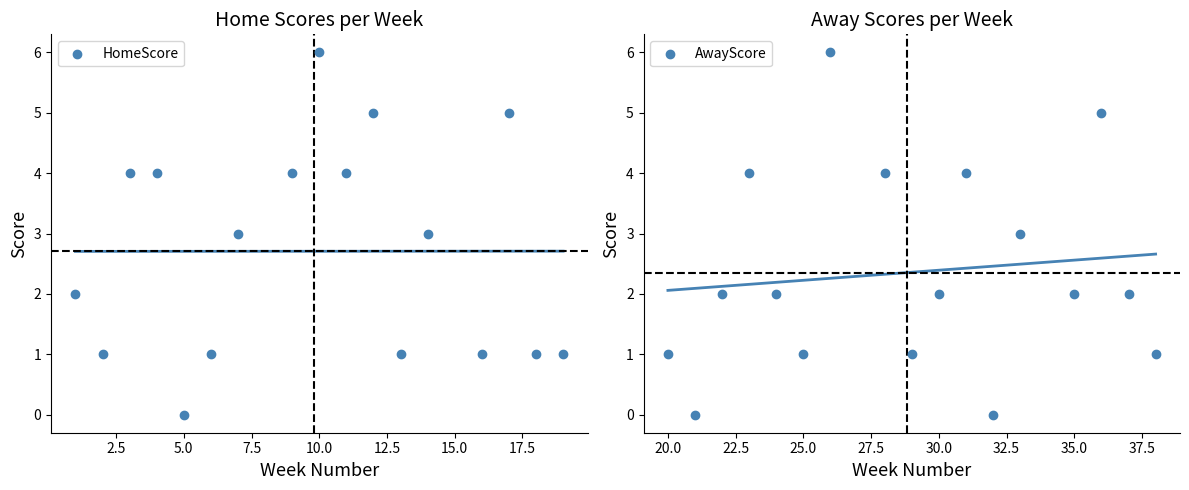

At how many categories does at least one series exceed 5?

2